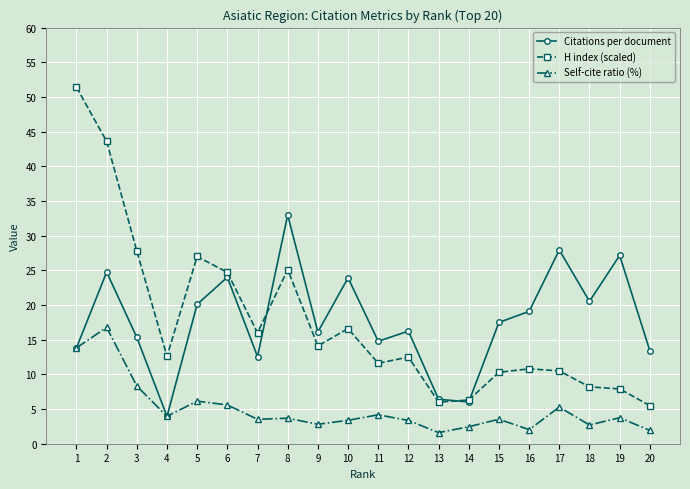

At which category is the sum across all series the highest?

2